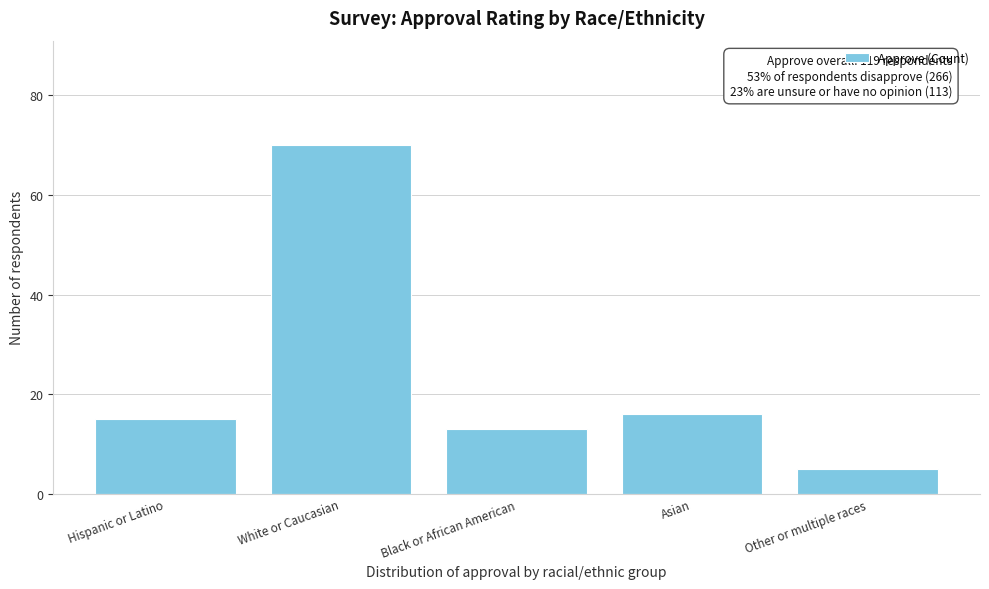

Reading left to right, what are all the values shown in this chart?

15	70	13	16	5